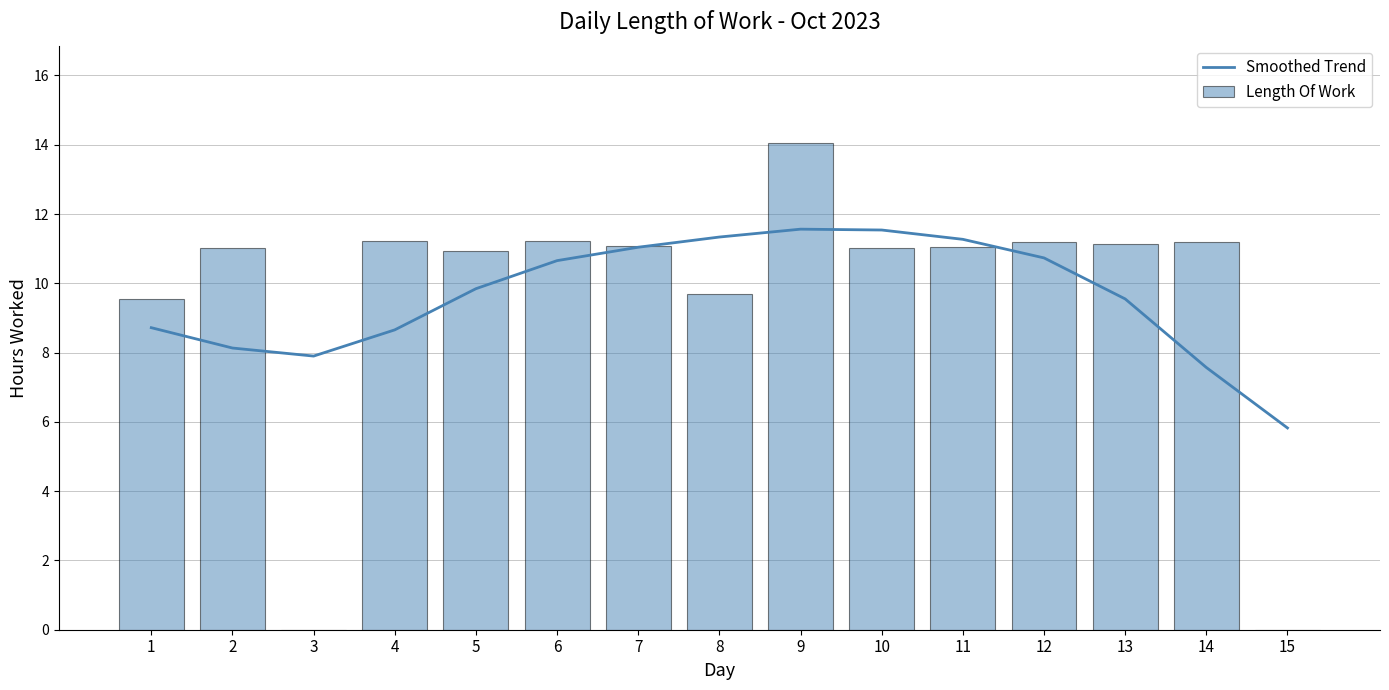

True or false: Length Of Work has a value of 2.4 at 1.

False